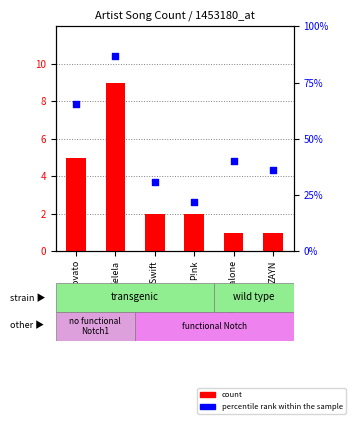

Which series has the widest spread of Y values?

percentile rank within the sample